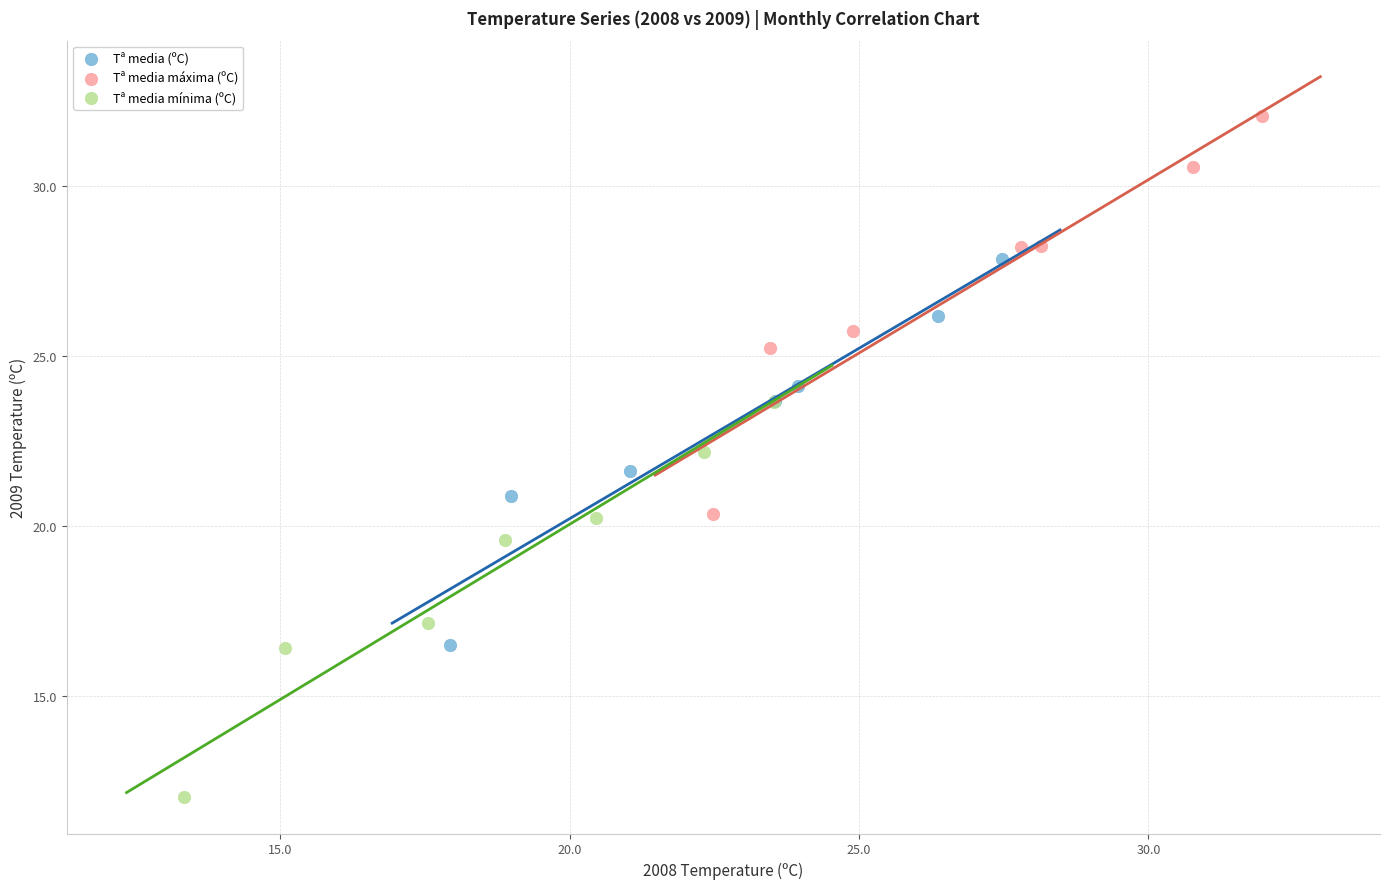

Which series contains the lowest Y value?

Tª media mínima (ºC)